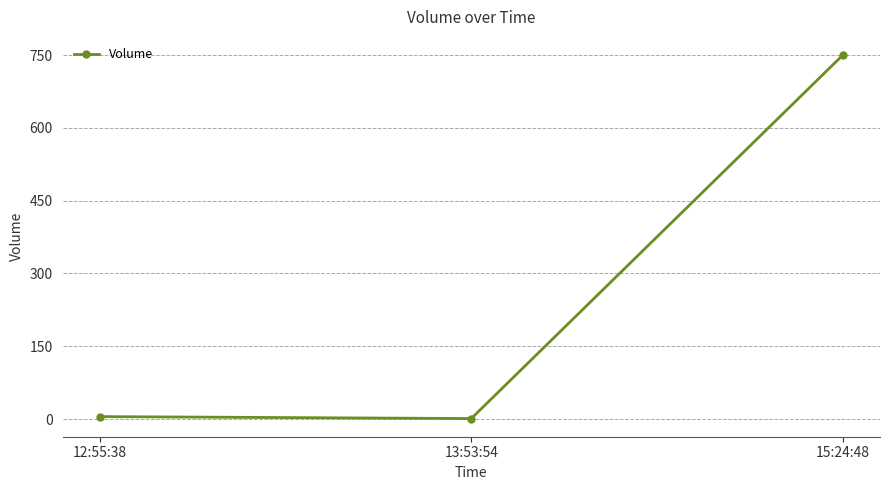

What is the greatest value displayed?

750